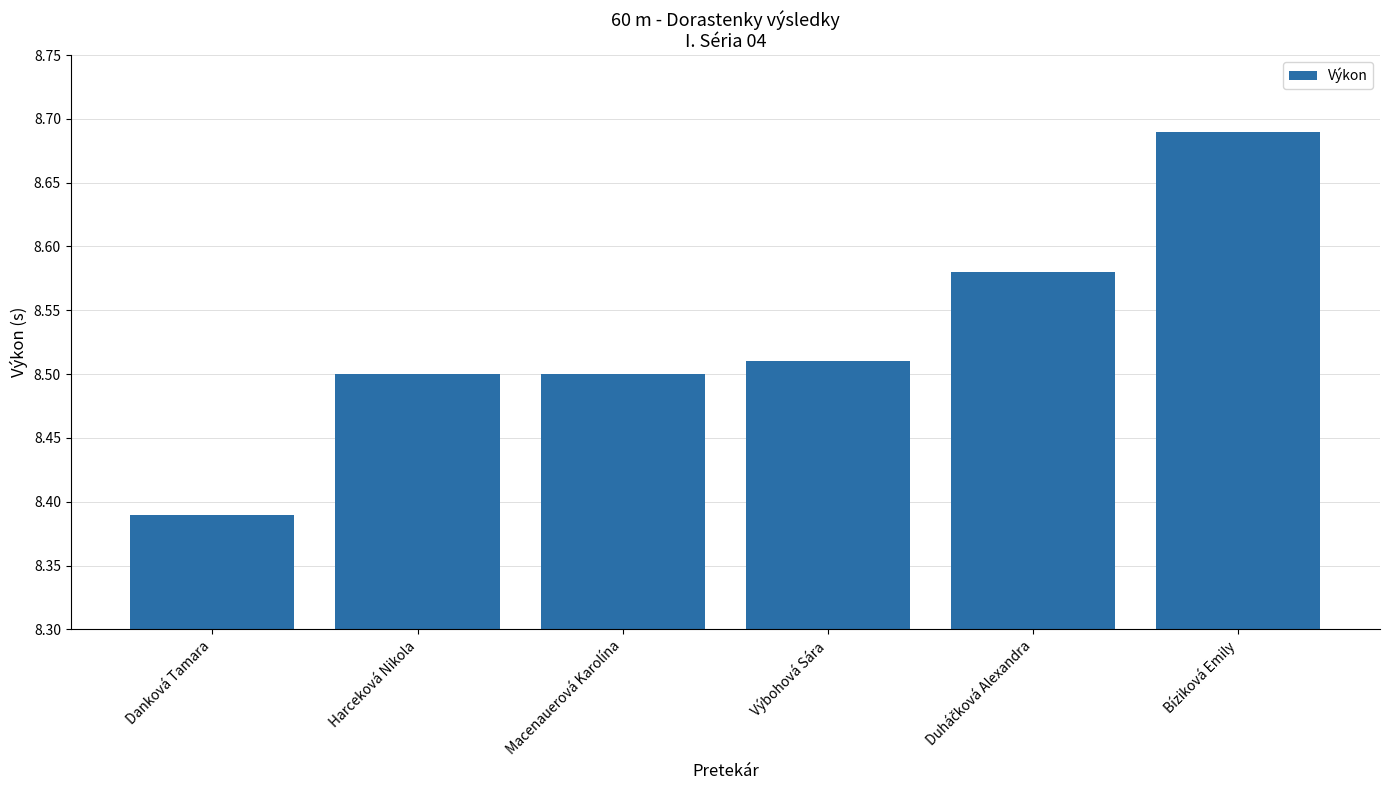

Which has a higher value, Macenauerová Karolína or Bíziková Emily?

Bíziková Emily